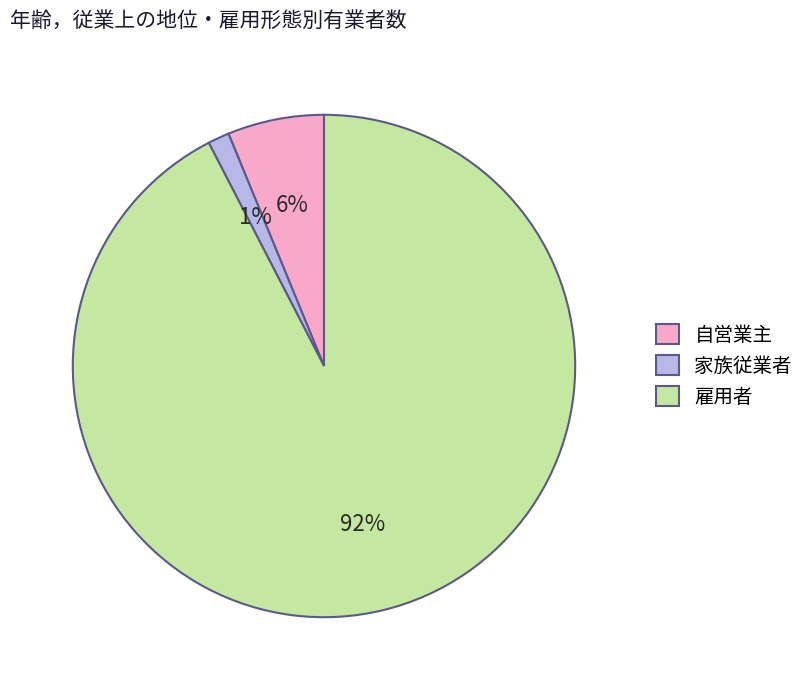

What percentage is the 自営業主 slice, to the nearest percent?

6%